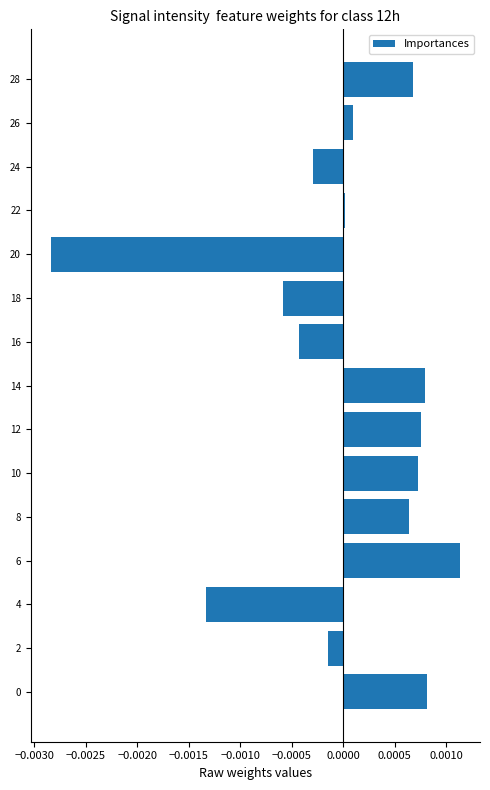

Between 26 and 8, which is larger?

8